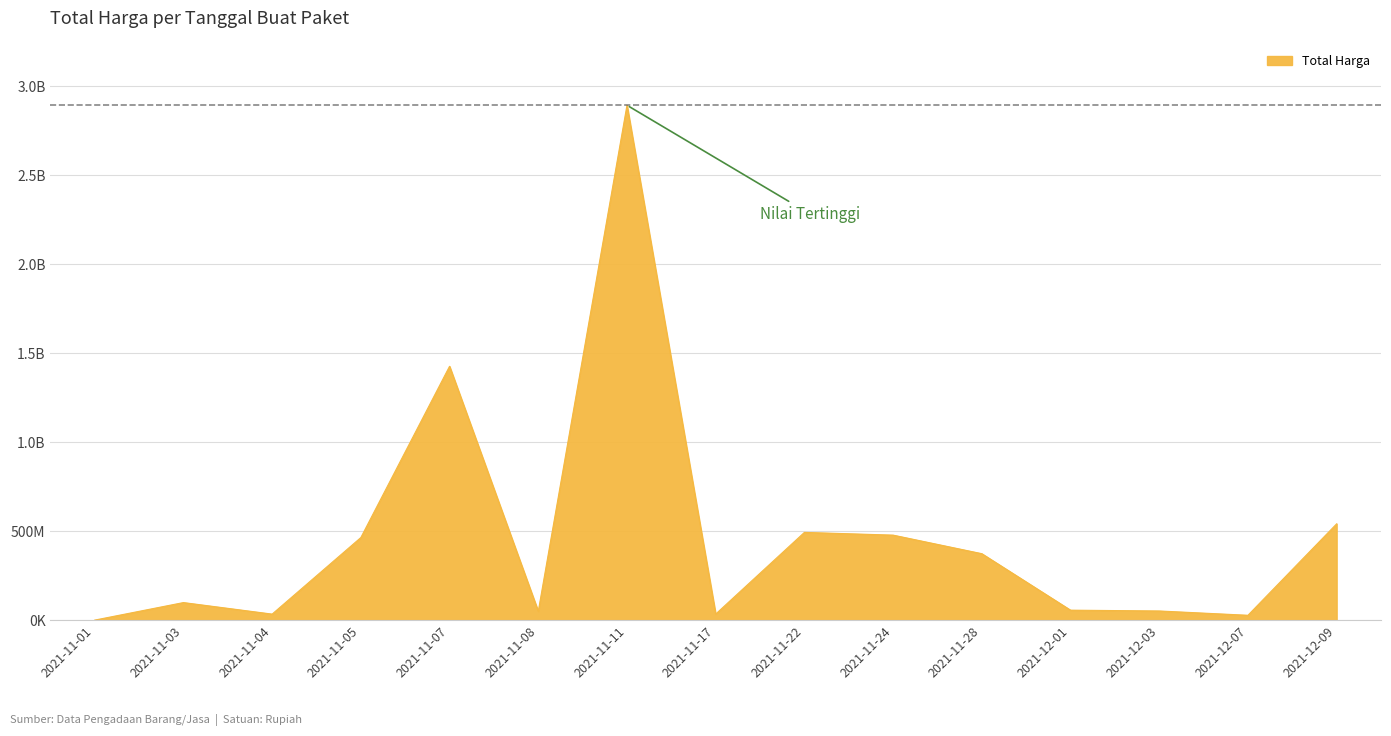

Is this an area chart (filled region under the line)?

Yes